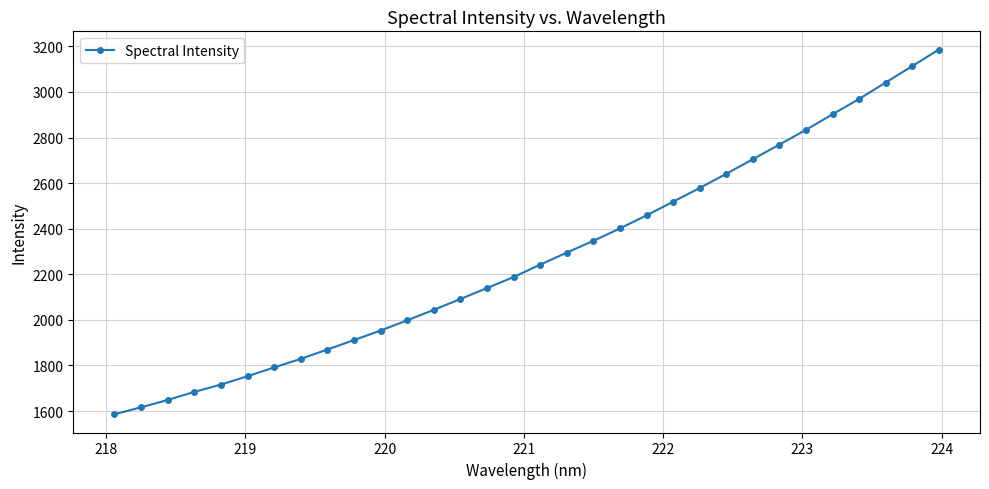

What is the difference between the maximum and second lowest values?

1569.6